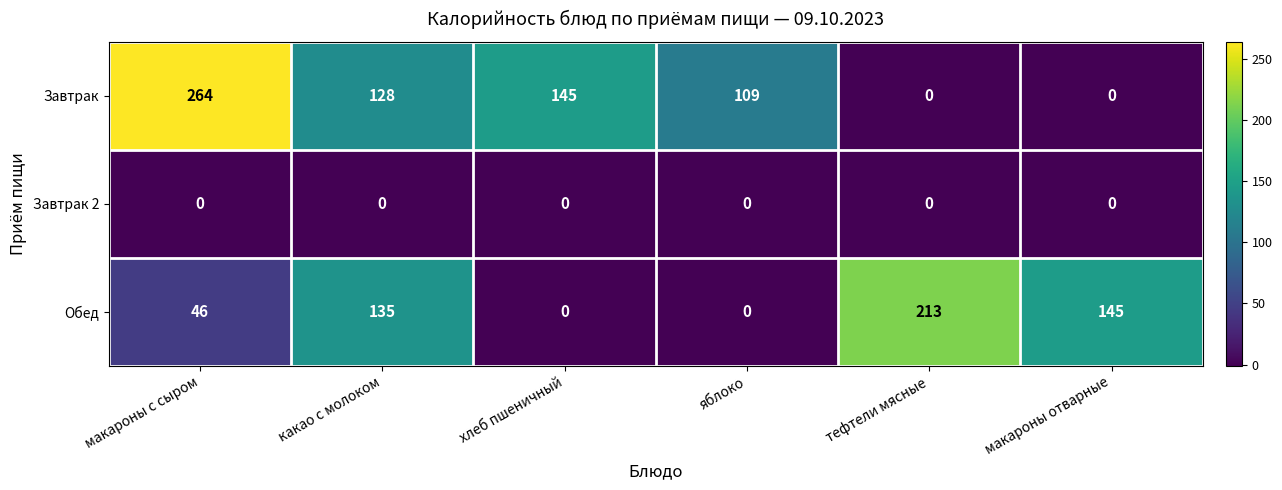

At which category is the sum across all series the highest?

макароны с сыром